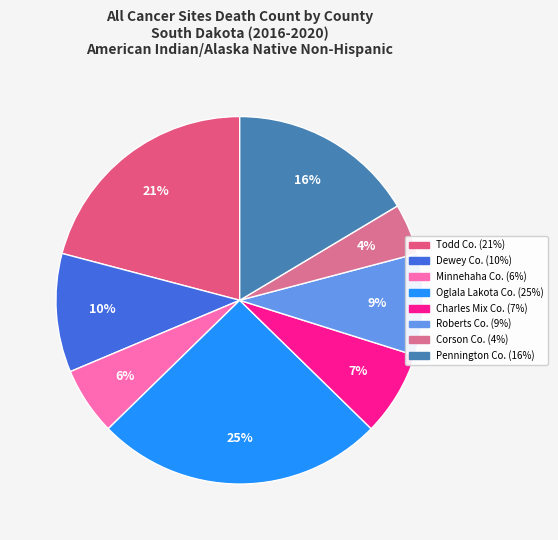

How many segments does this pie chart have?

8